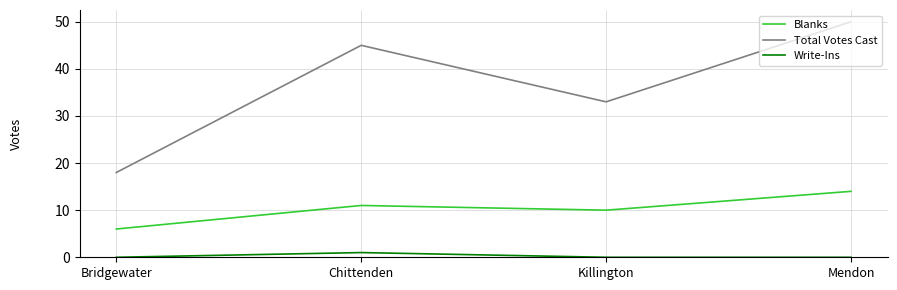

What is the difference between the highest and lowest values at Killington?

33